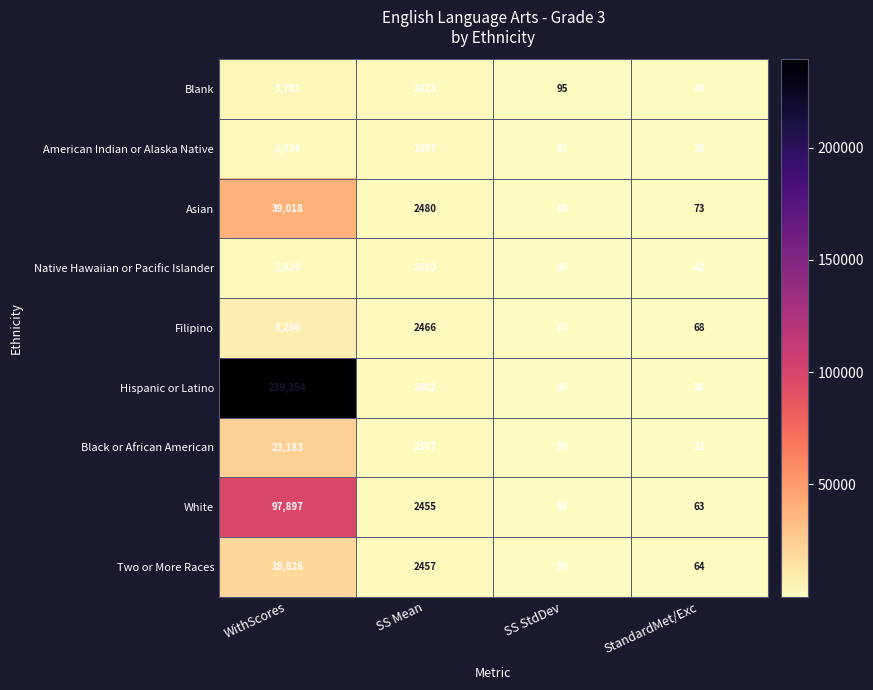

Count the number of categories in the chart.

4